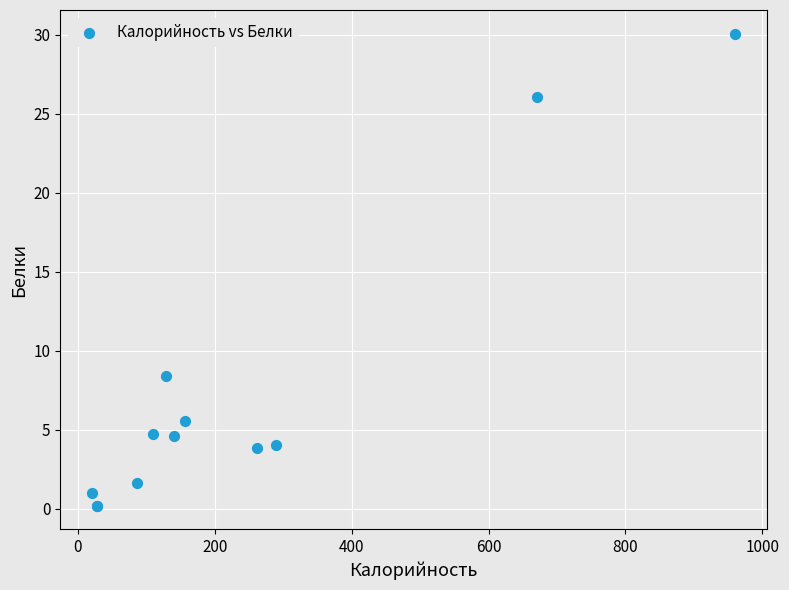

What Y value in the scatter plot is closest to 15?

8.4